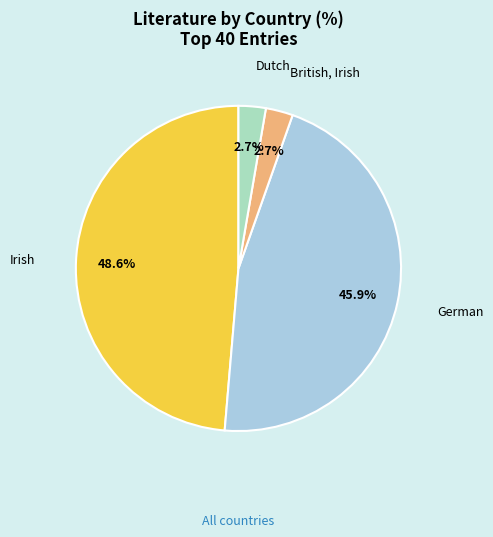

Is there any slice that represents more than half of the pie?

No